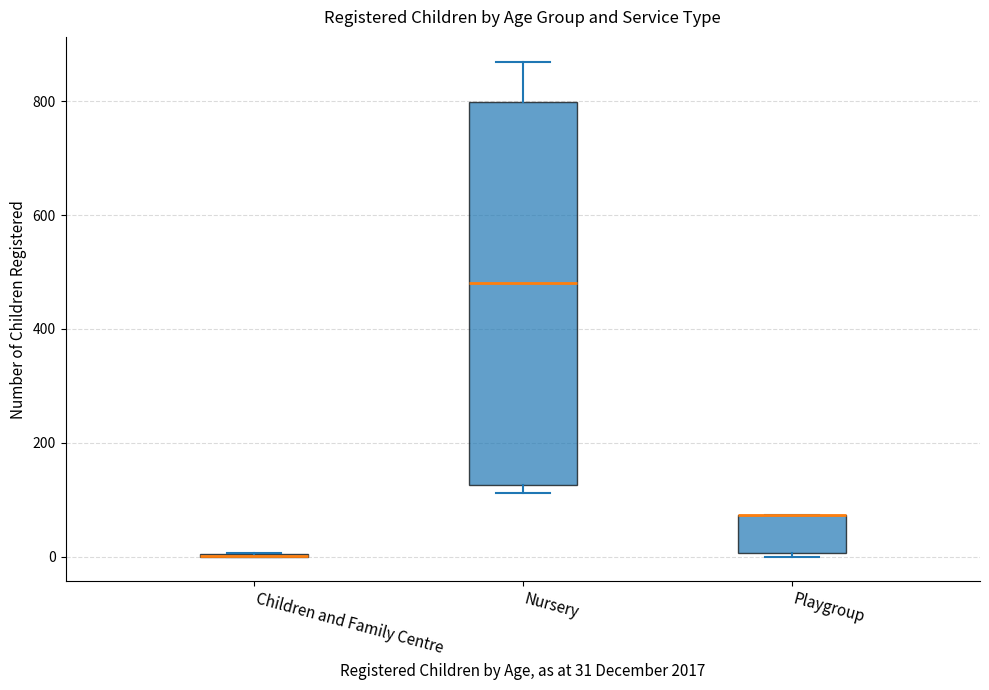

Reading left to right, read every box against the y-axis: the position of its median line, the range the box covers, and the ends of its whiskers. The values are not printed on the chart, so give them approximately, as read against the axis.

Children and Family Centre: box collapsed to a line at 0, whiskers 0 to 0
Nursery: median 480, box 120 to 800, whiskers 120 (just below the box's lower edge) to 880
Playgroup: median 80 (drawn on the box's upper edge), box 0 to 80, whiskers 0 (just below the box's lower edge) to 80